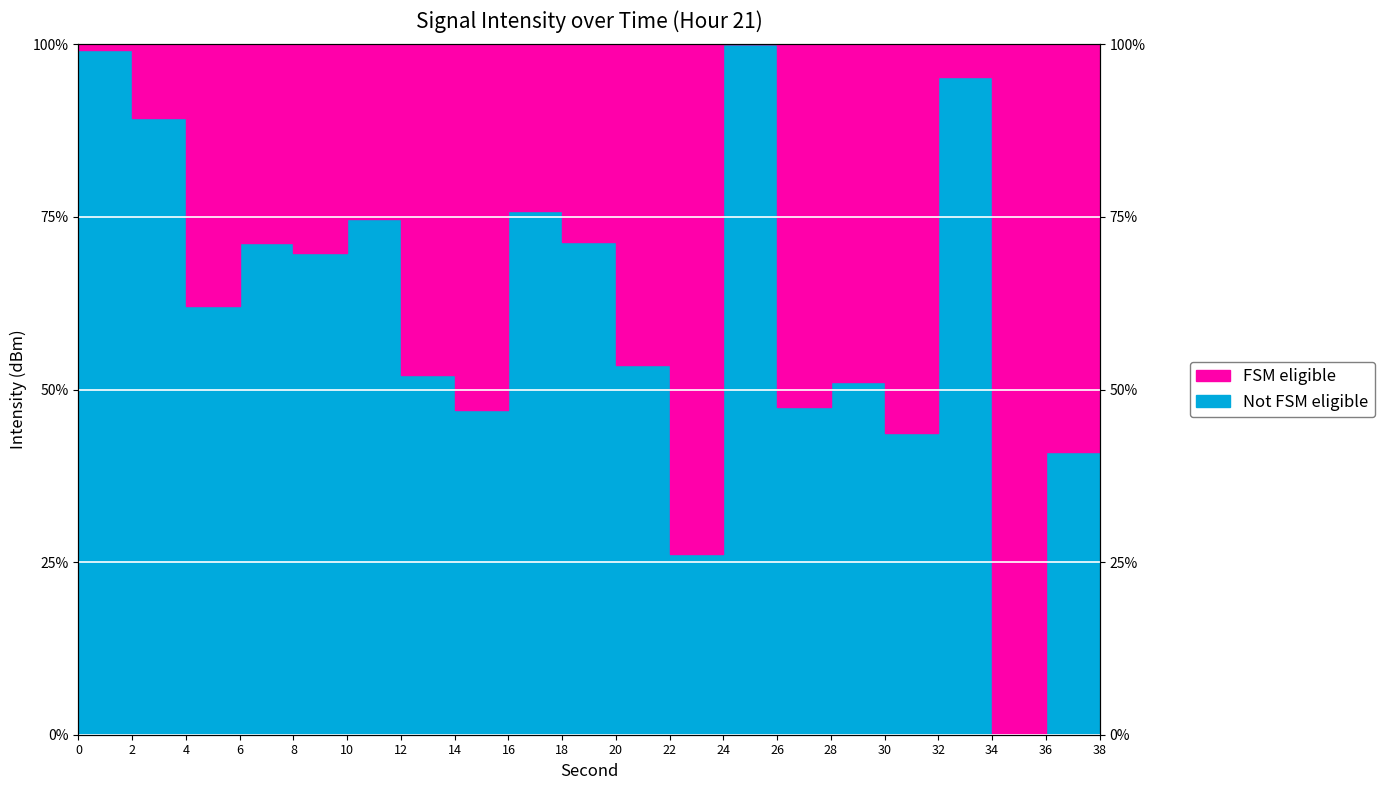

Where is the data nearest to the value 50?

38